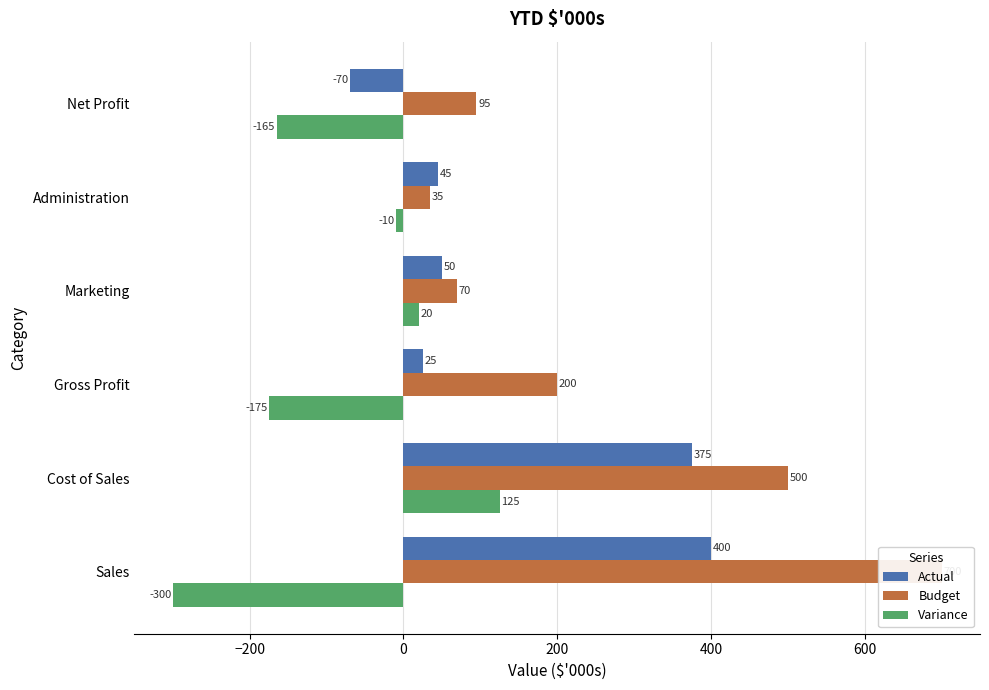

What is the maximum value for Actual?

400